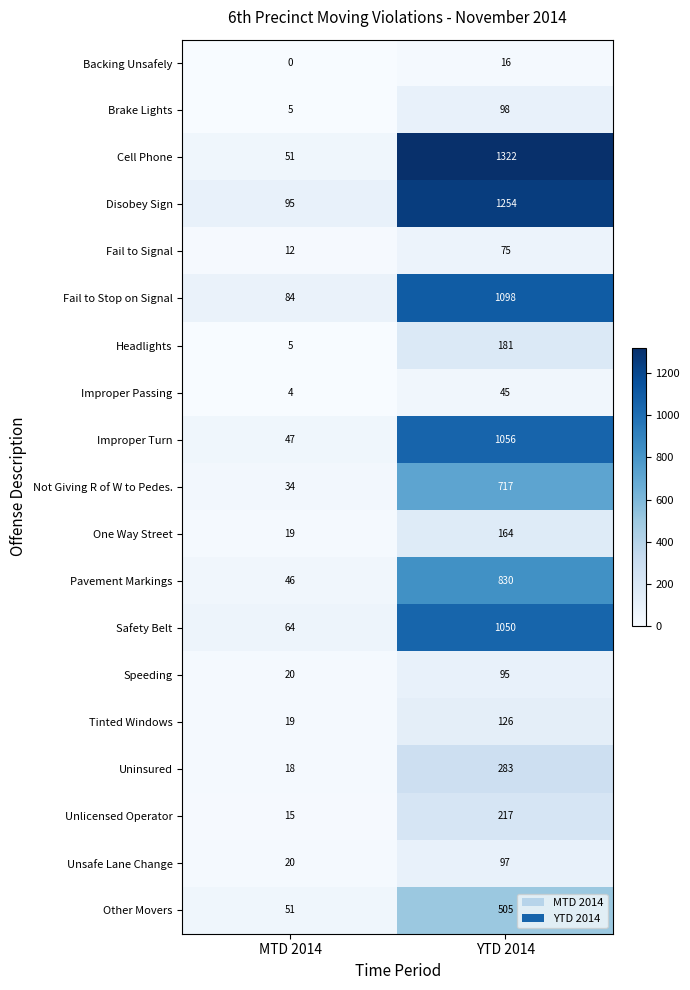

What is the difference between the highest and lowest values at YTD 2014?

1306